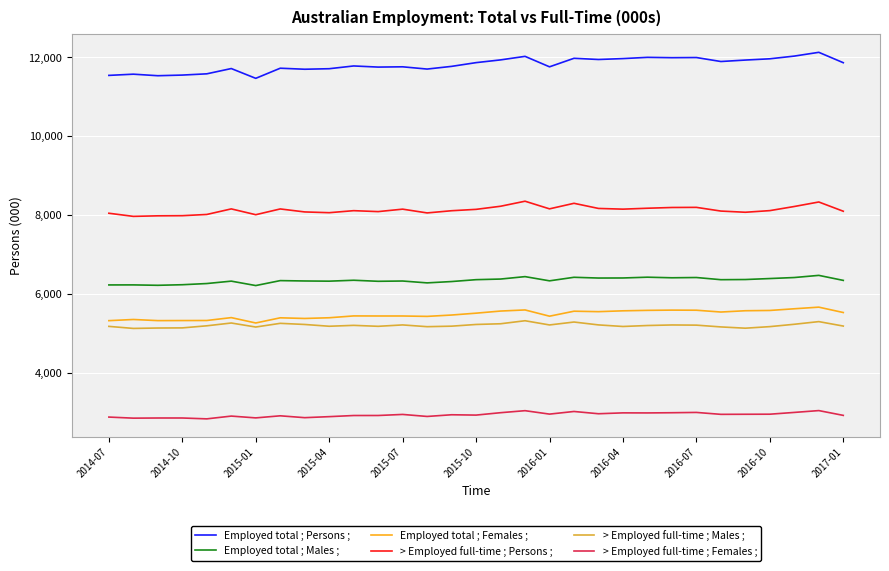

What is the smallest value displayed?

2825.7